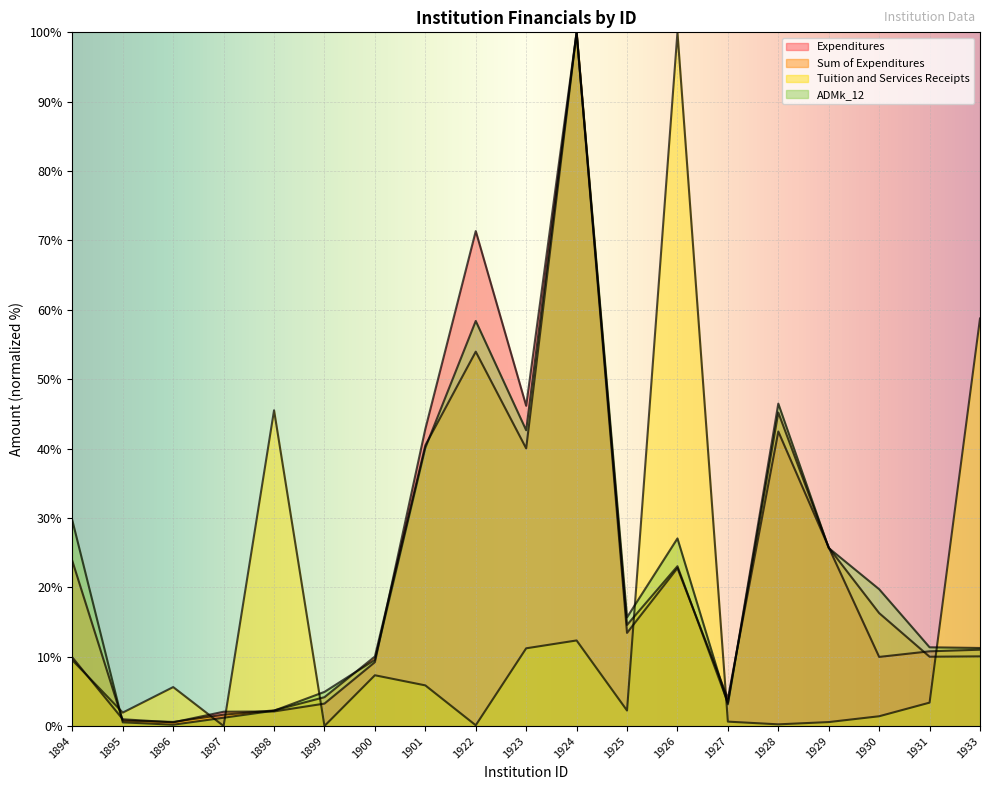

True or false: Expenditures and Tuition and Services Receipts intersect in this chart.

True